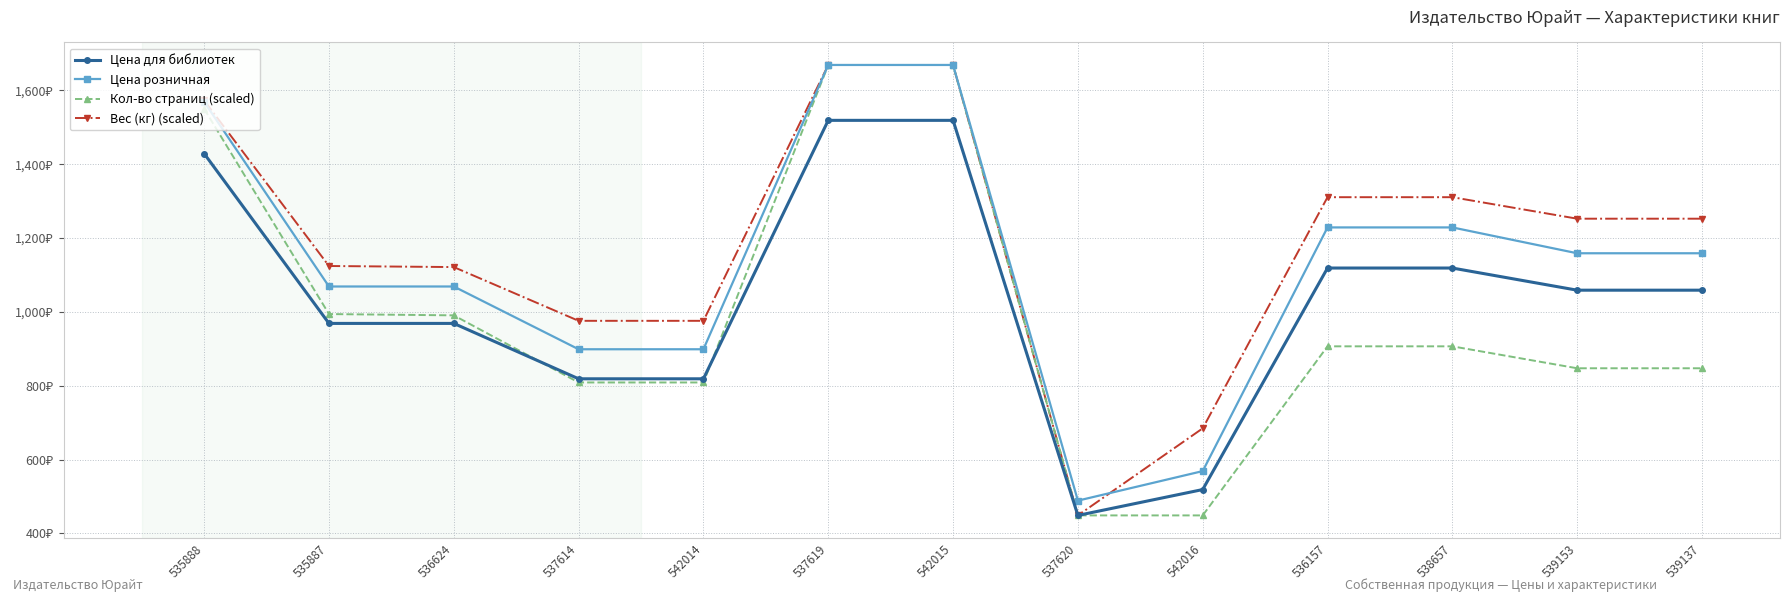

Is the value of Вес (кг) (scaled) at 537614 greater than the value of Кол-во страниц (scaled) at 538657?

Yes